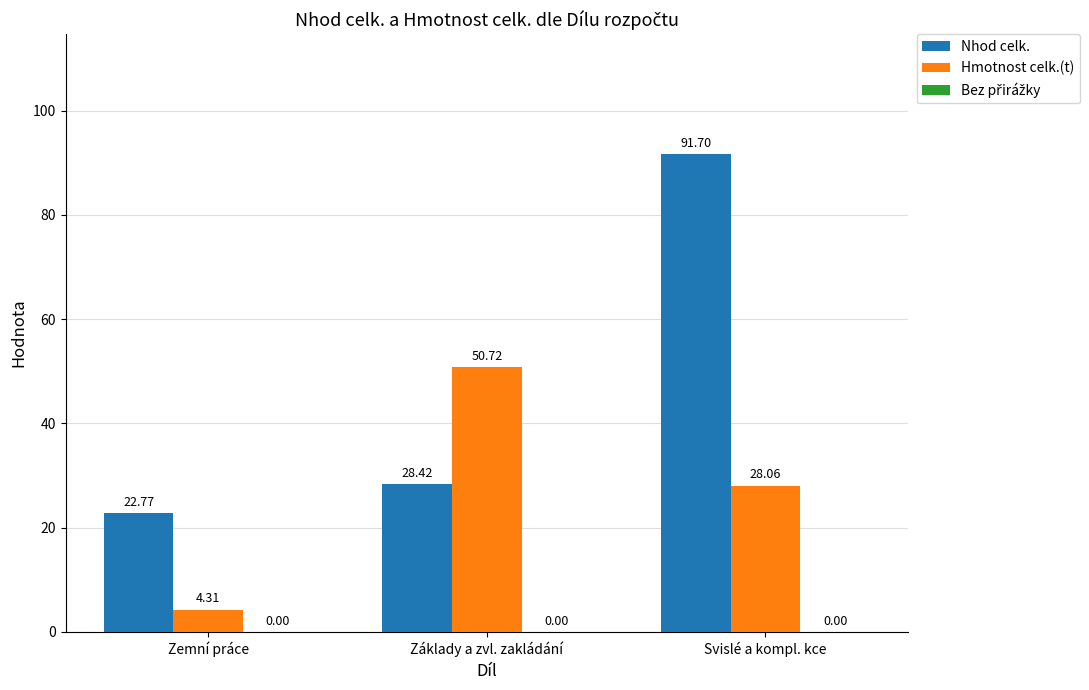

What is the label of the 1st bar from the right?

Svislé a kompl. kce